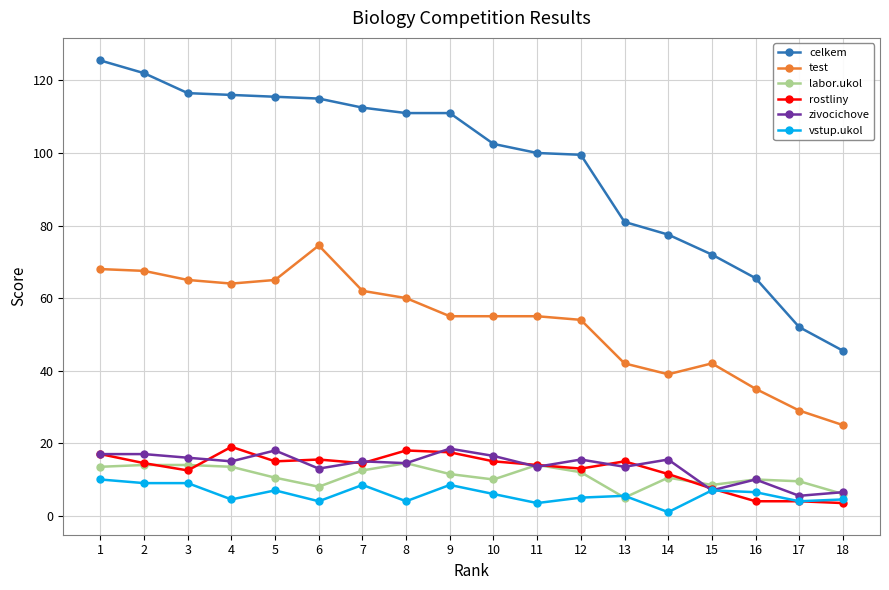

At which category is the sum across all series the highest?

1